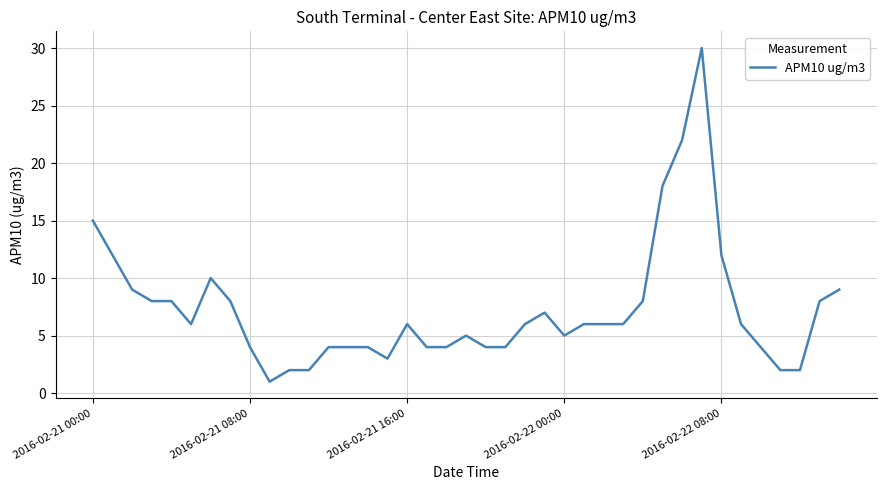

What is the greatest value displayed?

30